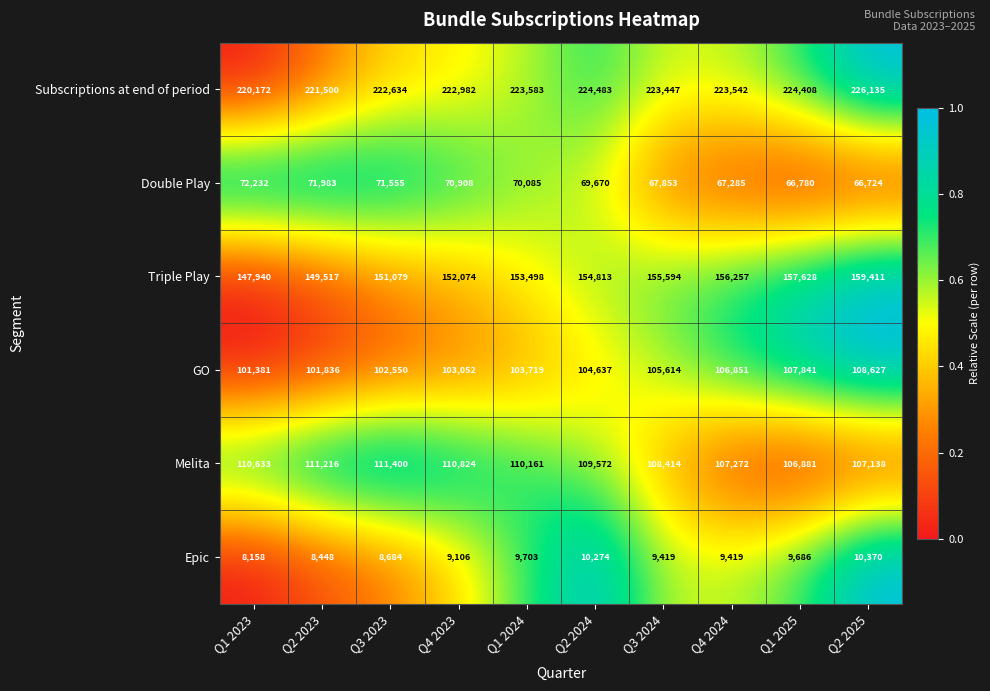

At which category is the sum across all series the highest?

Q2 2025